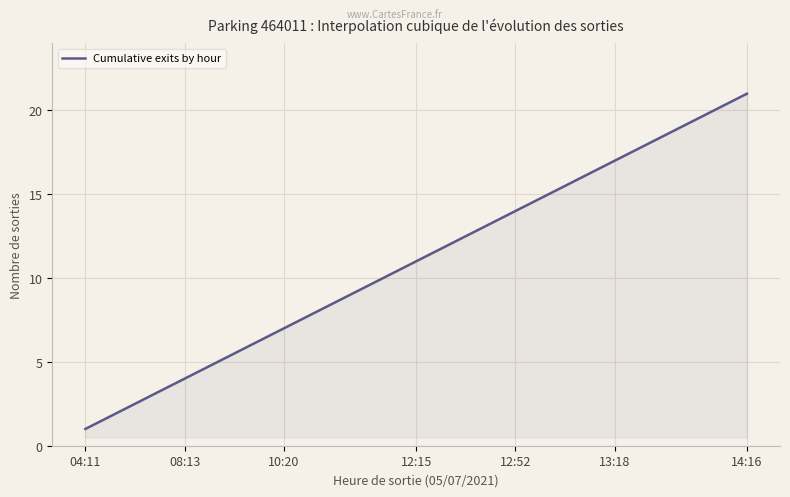

What is the average value?

11.0